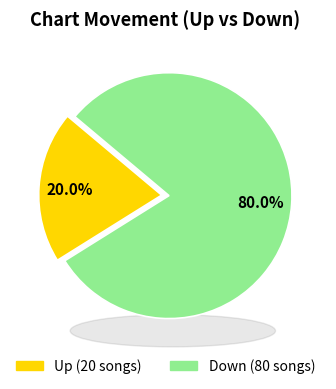

Is there any slice that represents more than half of the pie?

Yes